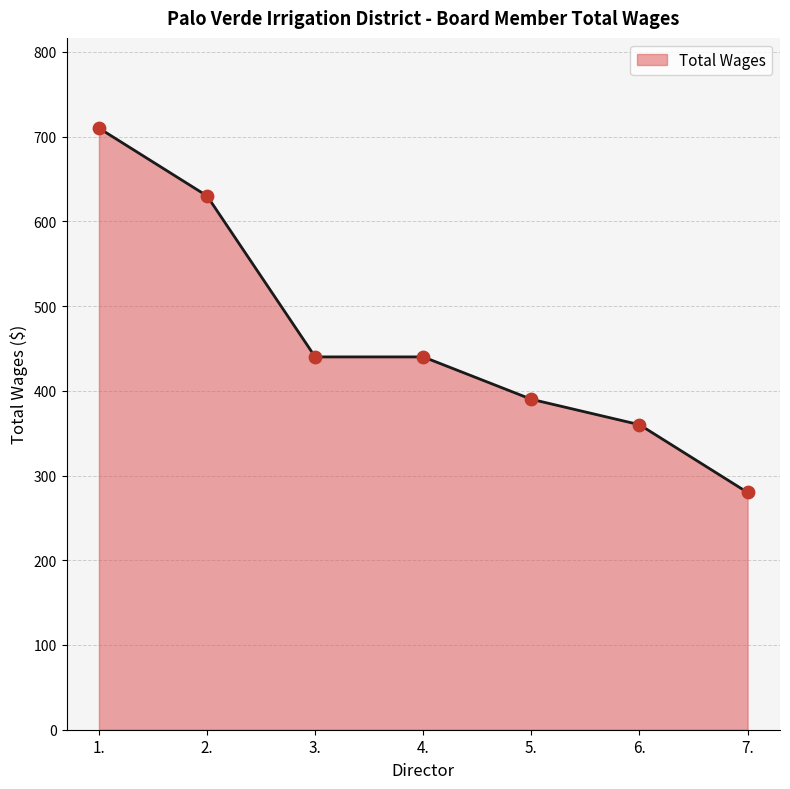

What is the ratio of the value at 6. to the value at 7.?

1.3